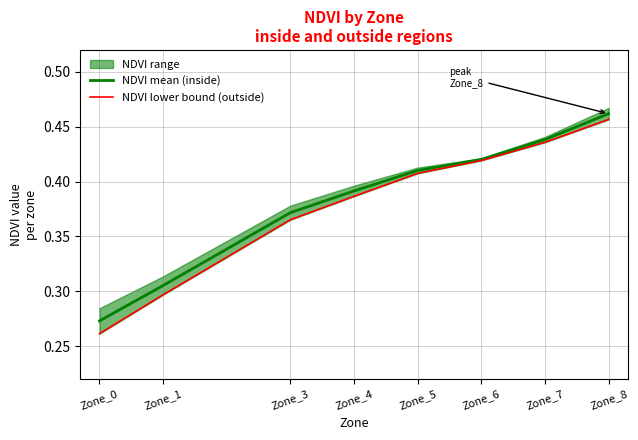

The value of NDVI mean (inside) at Zone_8 is 0.1. True or false?

False